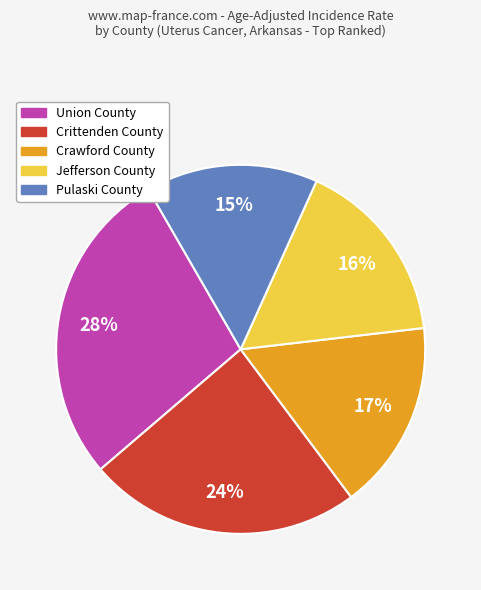

To the nearest percent, what portion does Pulaski County represent?

15%